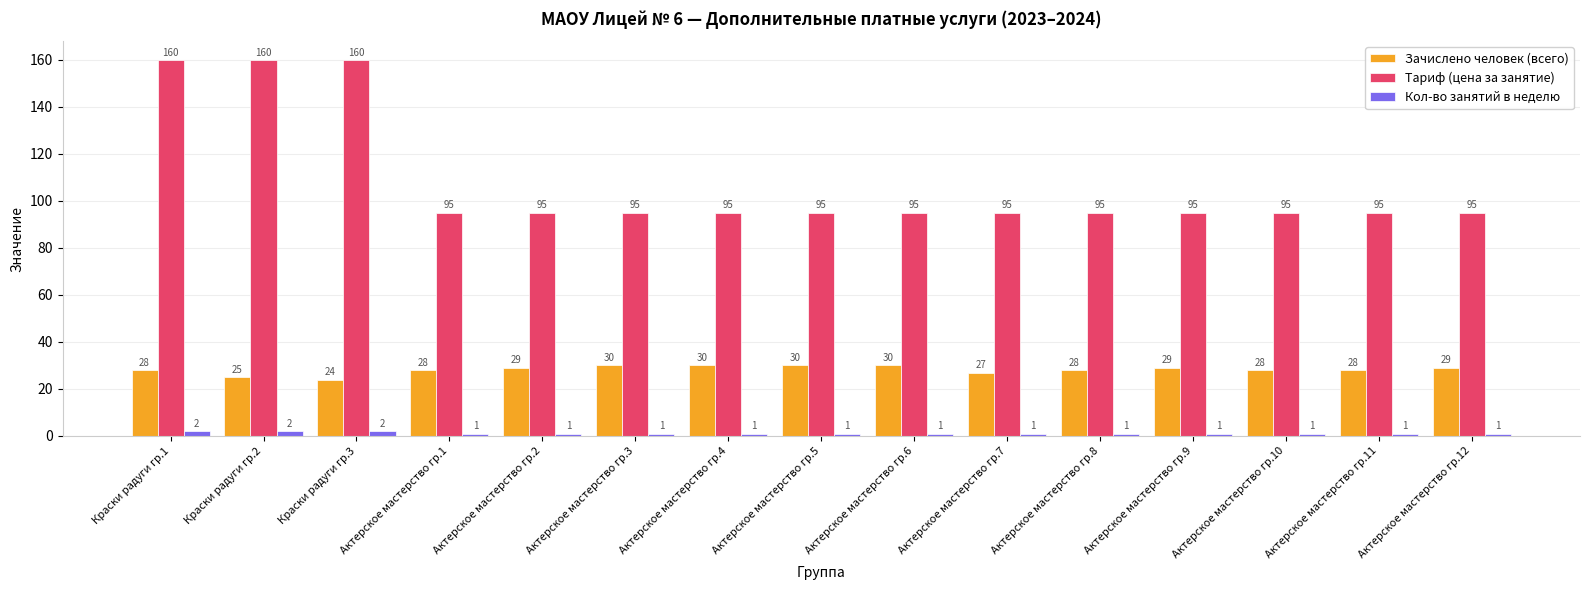

At which category is the sum across all series the highest?

Краски радуги гр.1